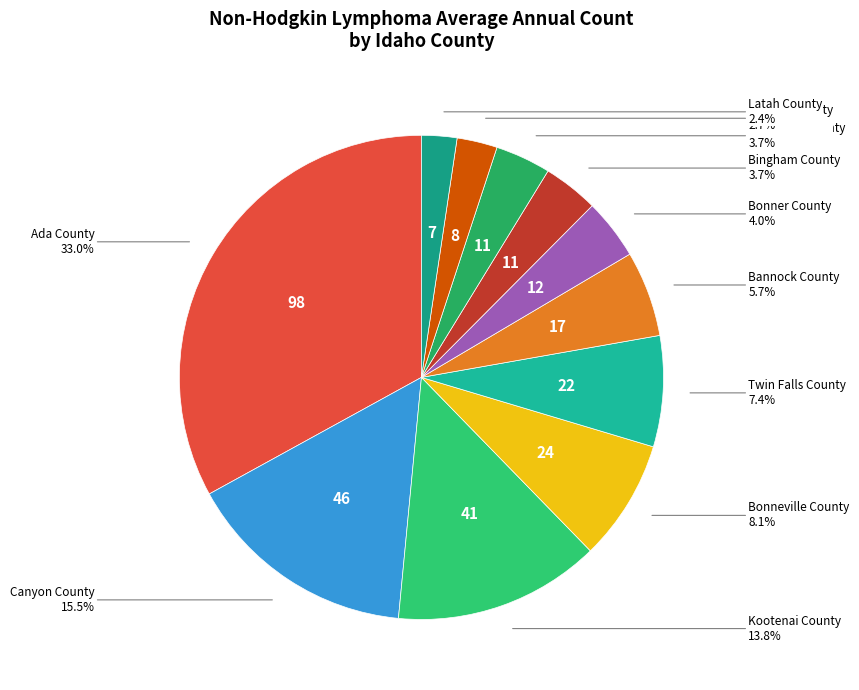

How many slices are in this pie chart?

11